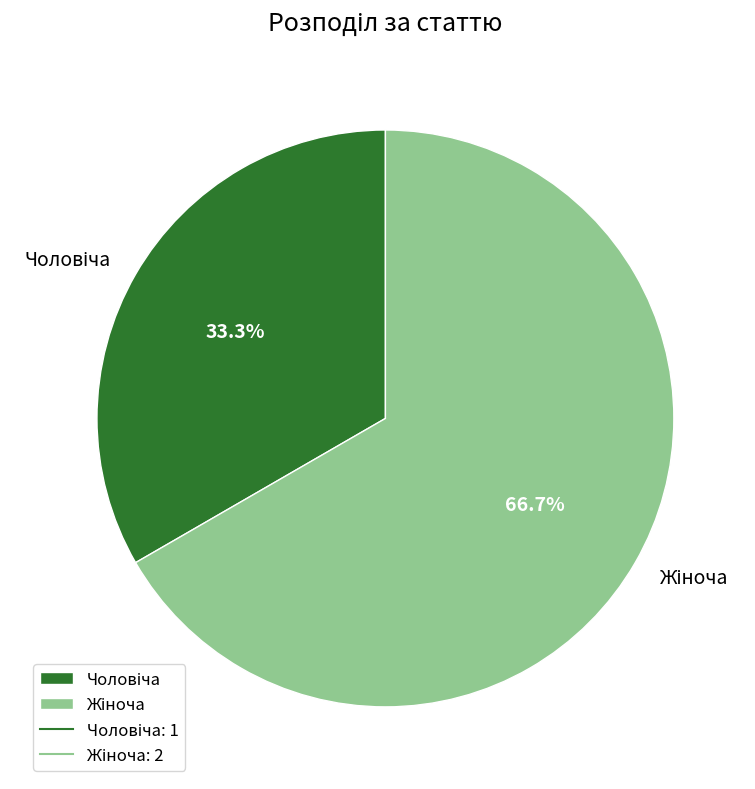

Is there any slice that represents more than half of the pie?

Yes